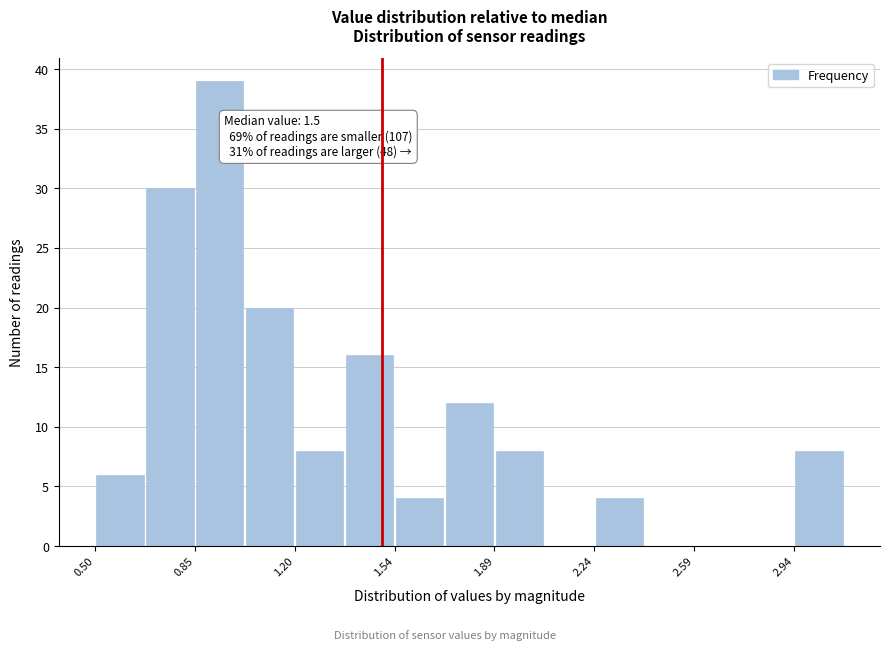

Read against the x-axis, roughly where is the centre of the tallest bar?

0.95